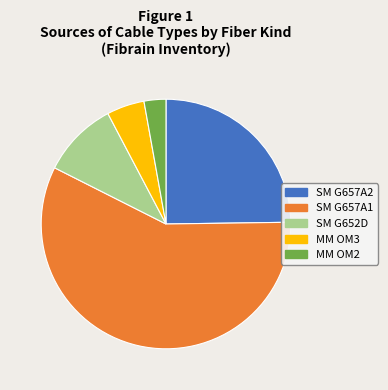

Combined, do SM G652D and SM G657A1 account for over 50%?

Yes